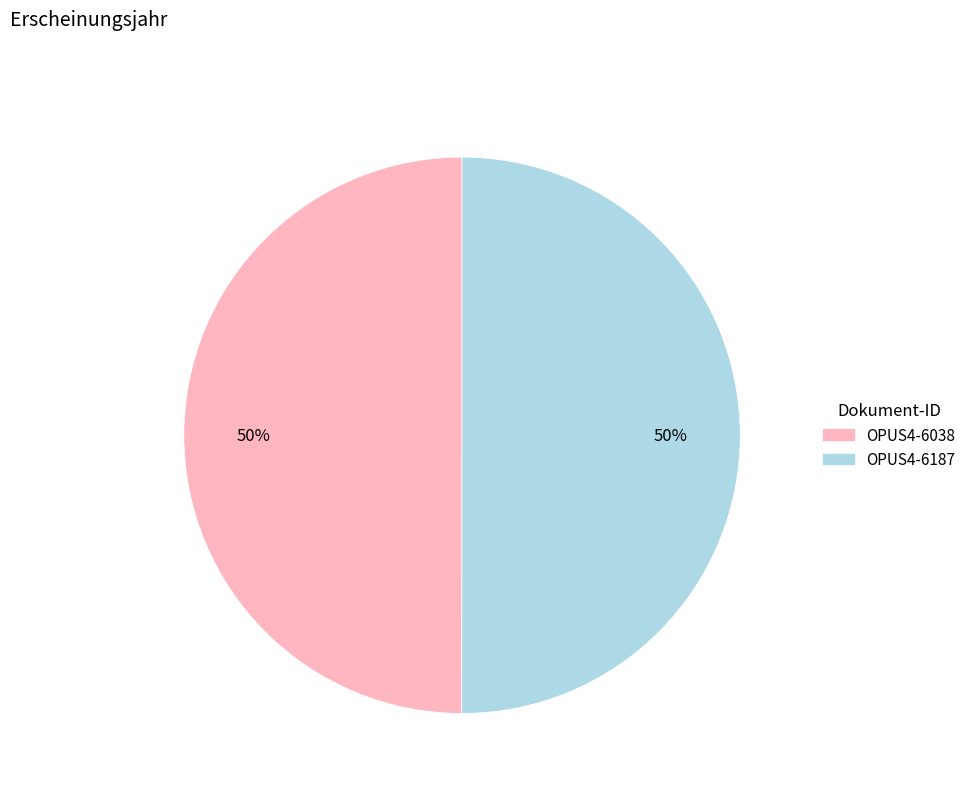

What is the ratio of the value at OPUS4-6038 to the value at OPUS4-6187?

1.0